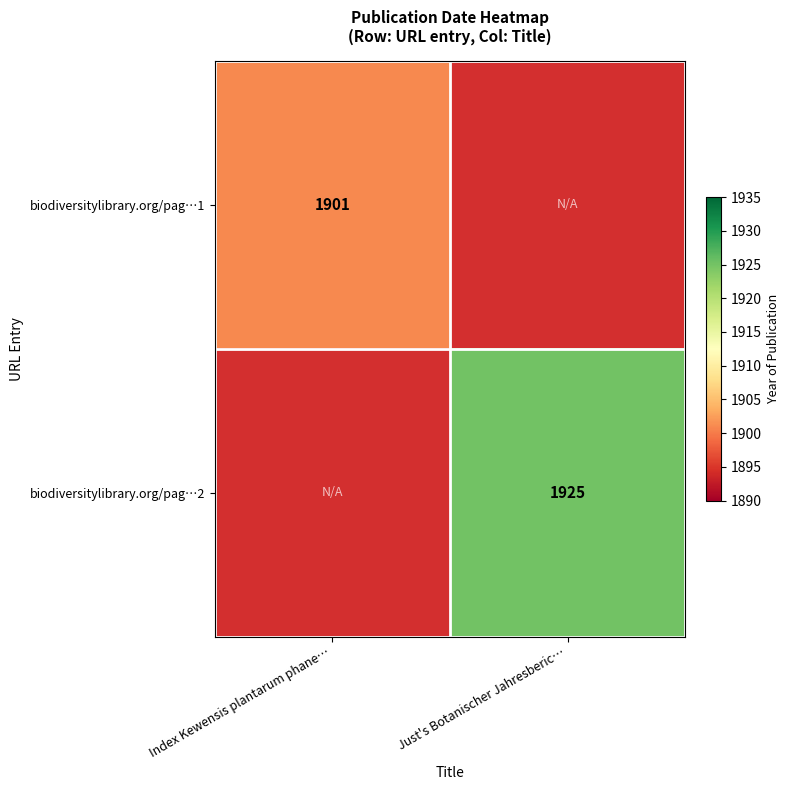

Is the value of biodiversitylibrary.org/pag…1 at Index Kewensis plantarum phane… greater than the value of biodiversitylibrary.org/pag…2 at Just's Botanischer Jahresberic…?

No